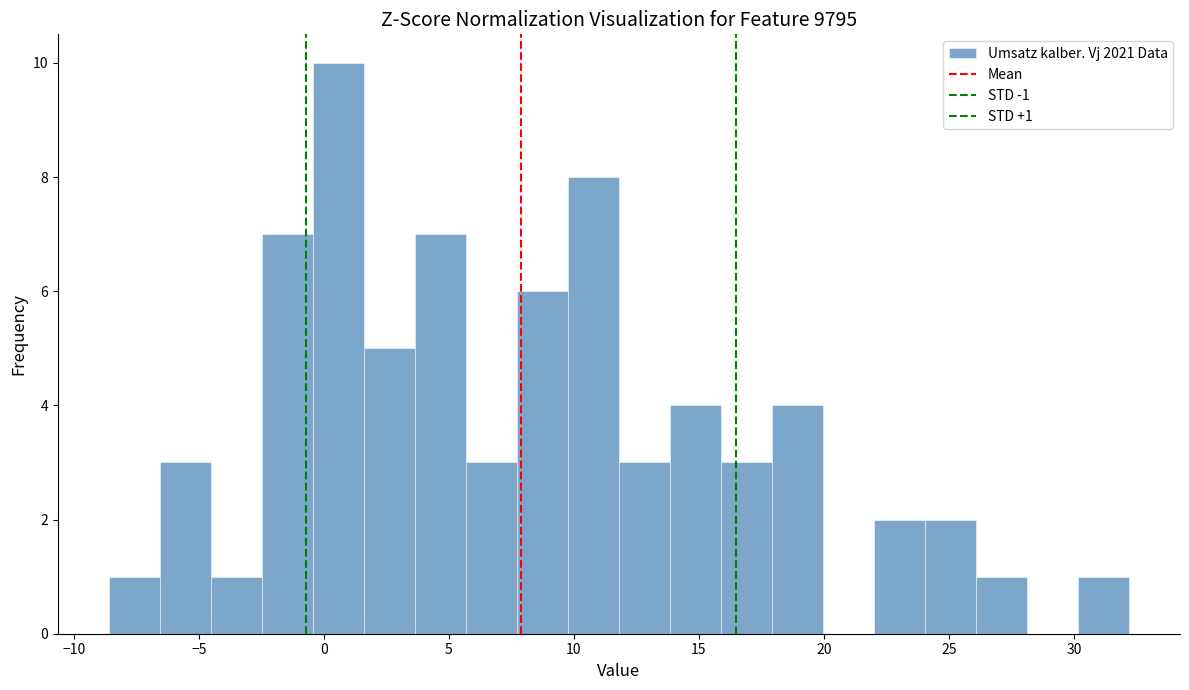

Which range on the x-axis has the tallest bar?

-0.5 to 1.5